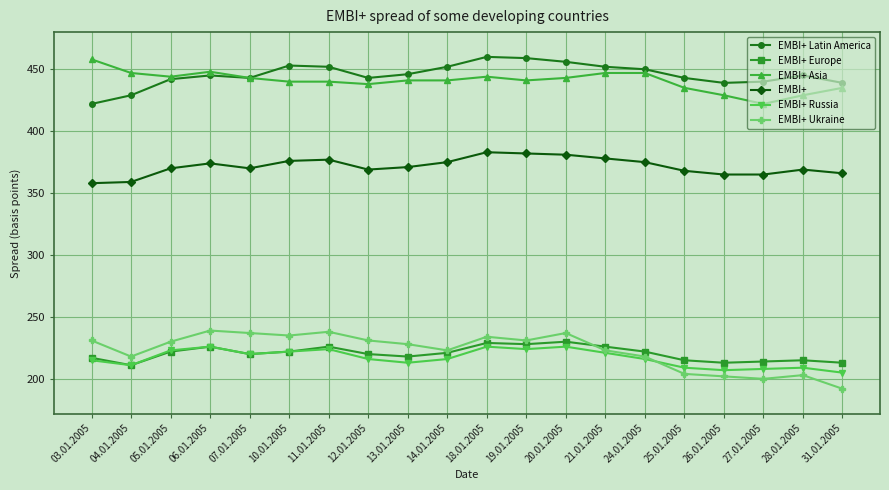

True or false: EMBI+ Europe and EMBI+ Ukraine cross at least once.

True